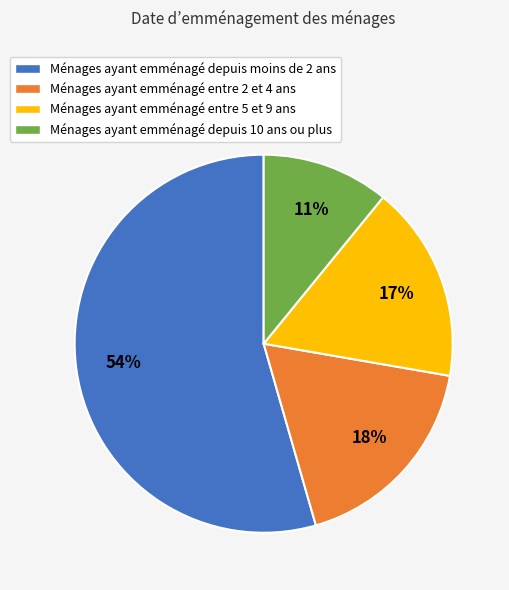

Between Ménages ayant emménagé depuis moins de 2 ans and Ménages ayant emménagé depuis 10 ans ou plus, which is larger?

Ménages ayant emménagé depuis moins de 2 ans